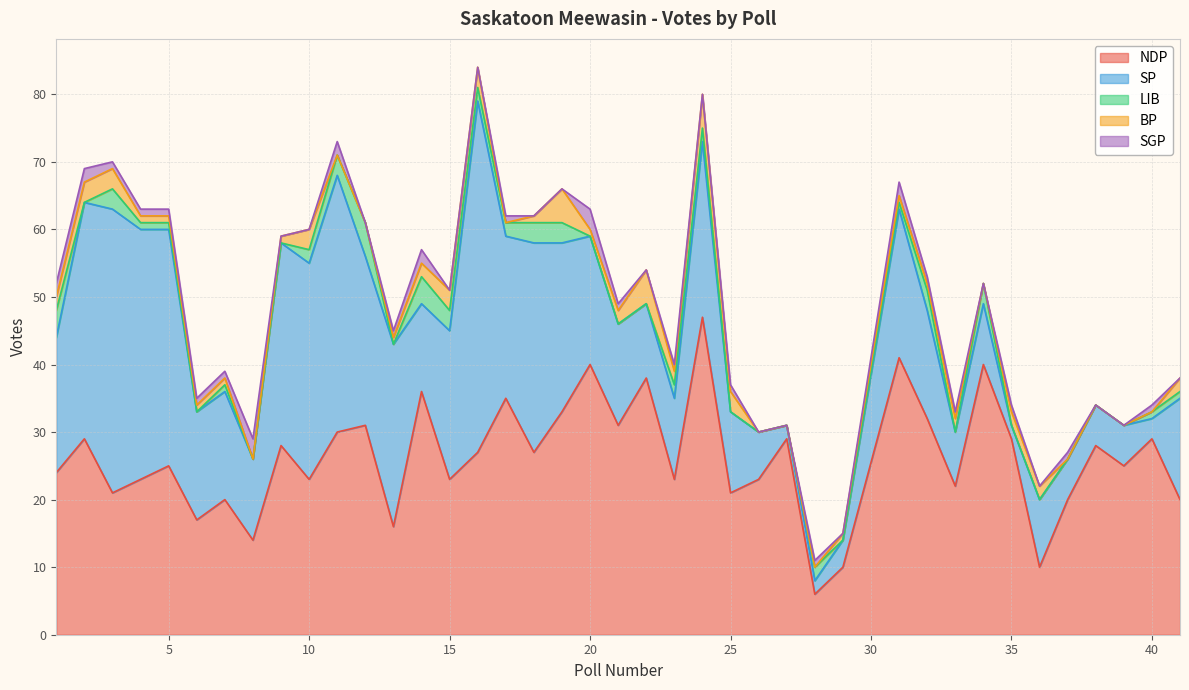

What is the difference between the maximum and second lowest values in the BP series?

5